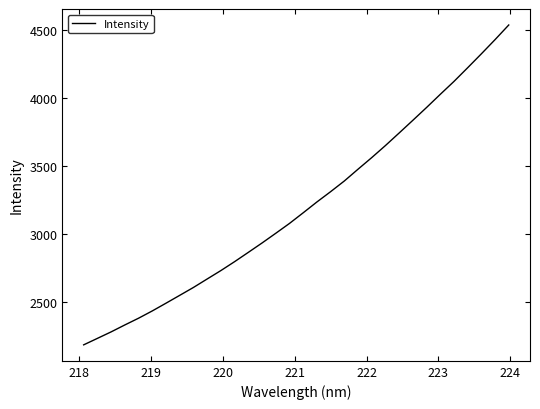

What is the maximum value shown in the chart?

4537.8